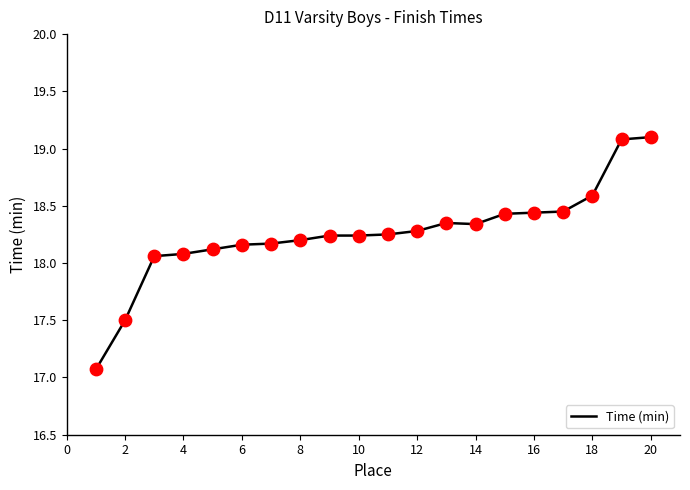

What is the difference between the maximum and minimum values?

2.0